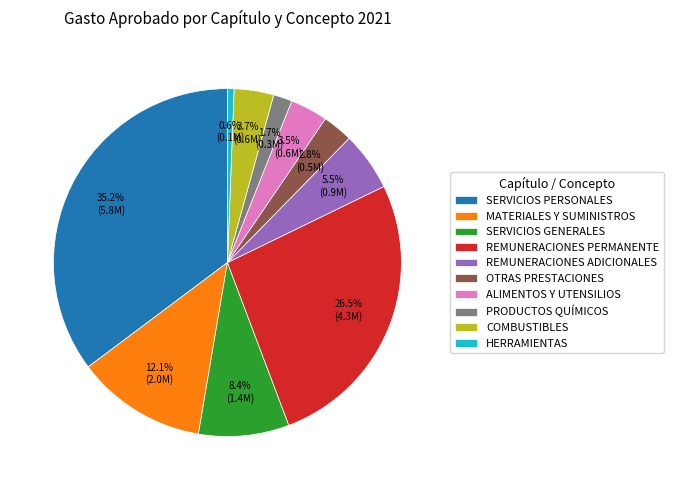

Between SERVICIOS PERSONALES and REMUNERACIONES PERMANENTE, which is larger?

SERVICIOS PERSONALES